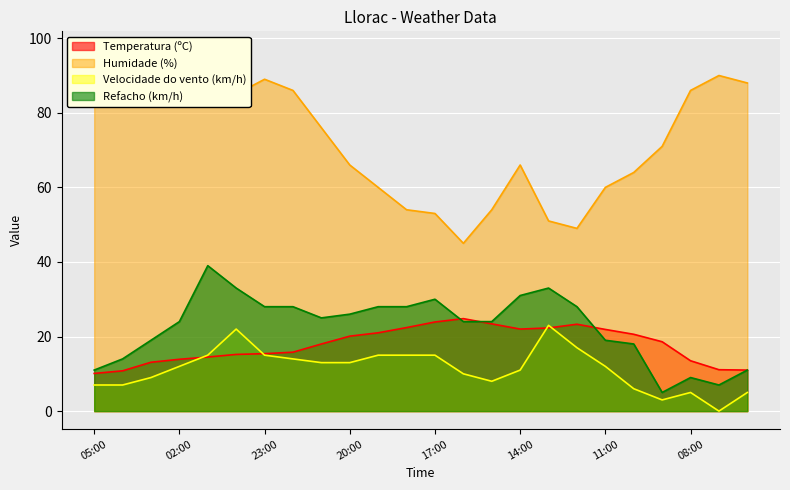

What is the value of the Temperatura (ºC) point at the 13th from the left?

23.9